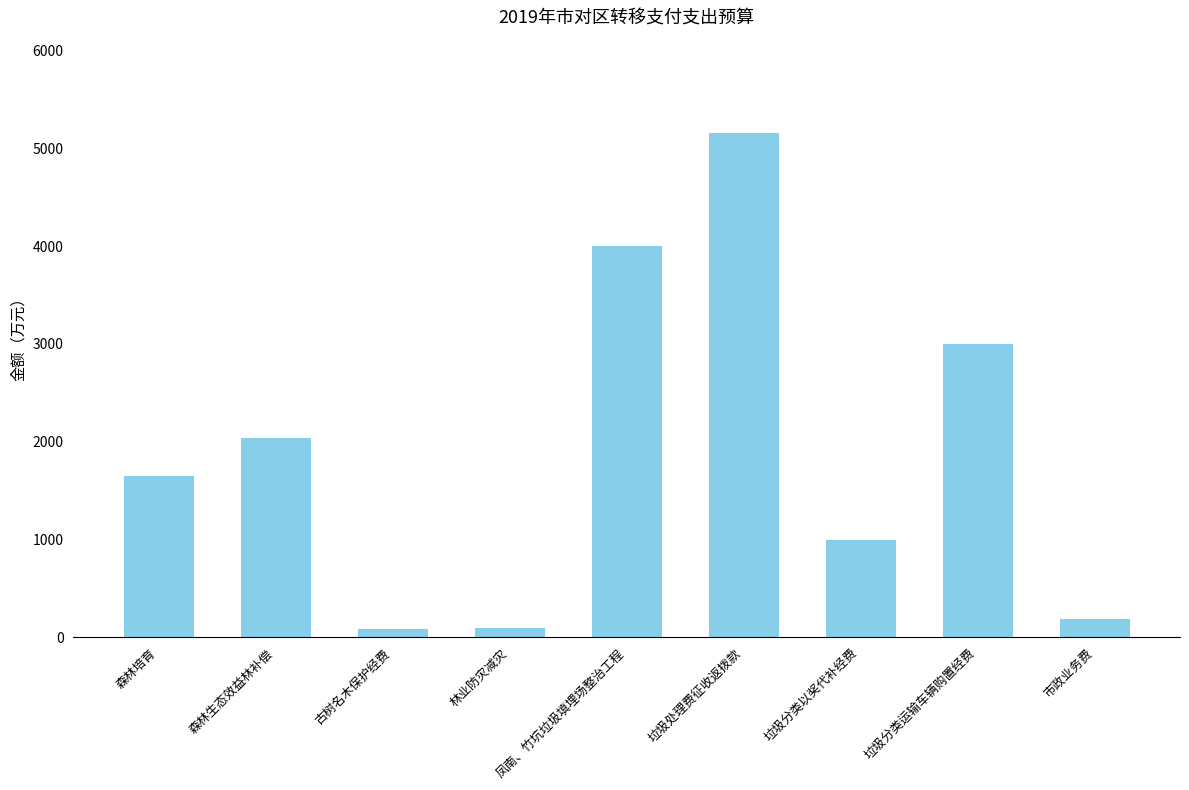

Between 市政业务费 and 垃圾处理费征收返拨款, which is larger?

垃圾处理费征收返拨款